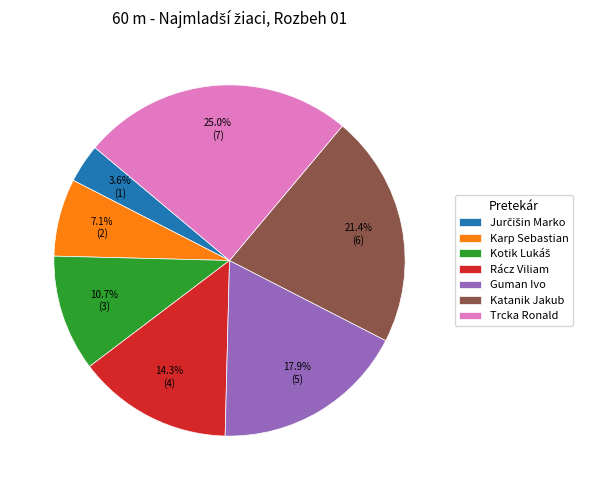

Combined, do Rácz Viliam and Trcka Ronald account for over 50%?

No